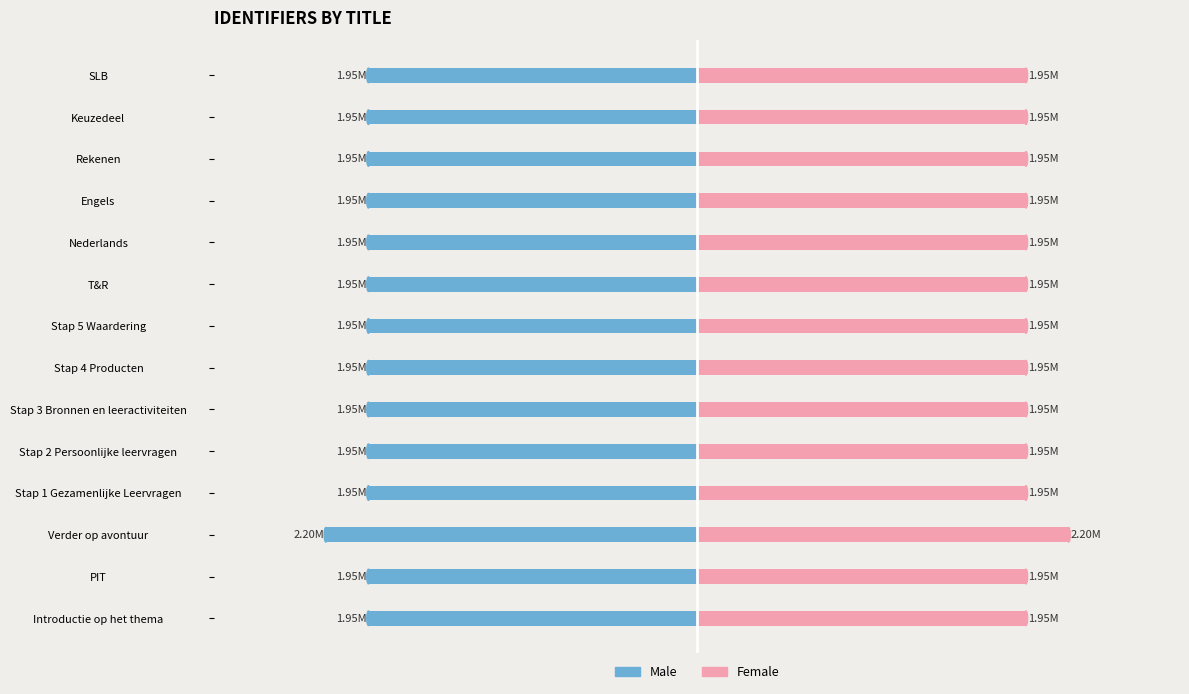

What is the difference between the maximum and minimum values in the Female series?

0.3